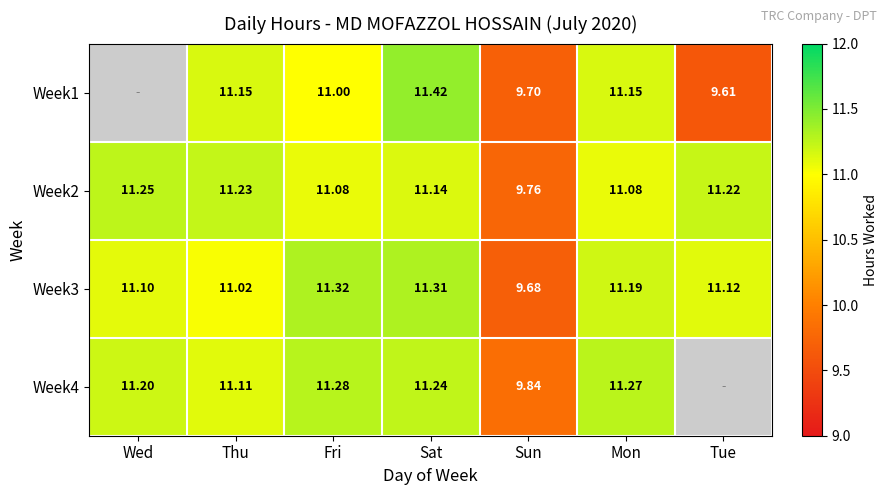

At how many categories does at least one series exceed 8?

7